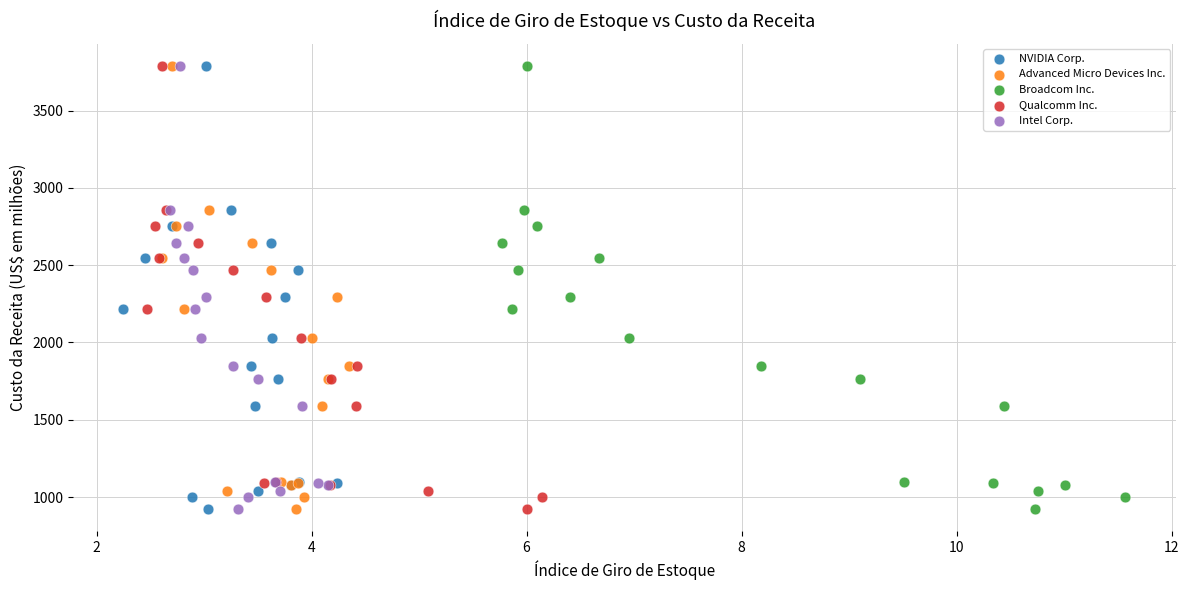

What are all the series names shown in the legend?

NVIDIA Corp., Advanced Micro Devices Inc., Broadcom Inc., Qualcomm Inc., Intel Corp.